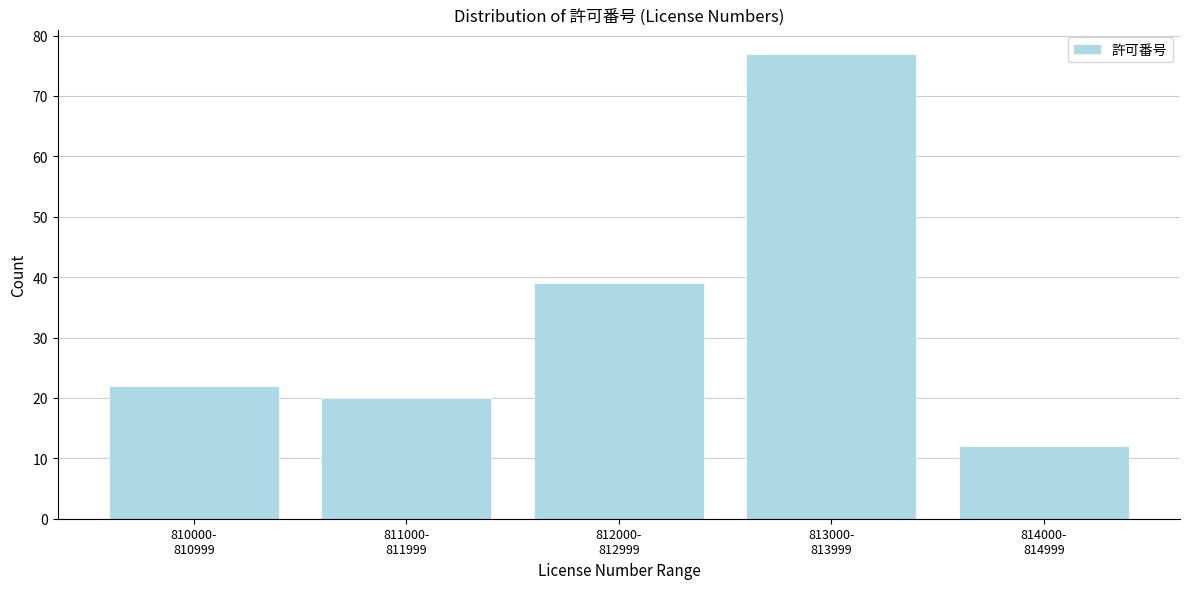

Reading left to right, list all the values displayed in this chart.

22	20	39	77	12